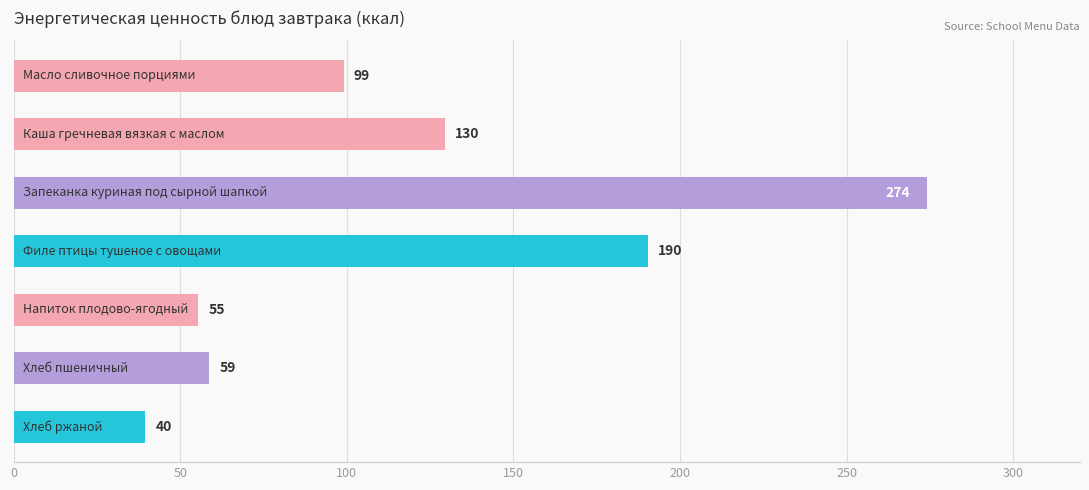

What is the maximum value shown in the chart?

274.0